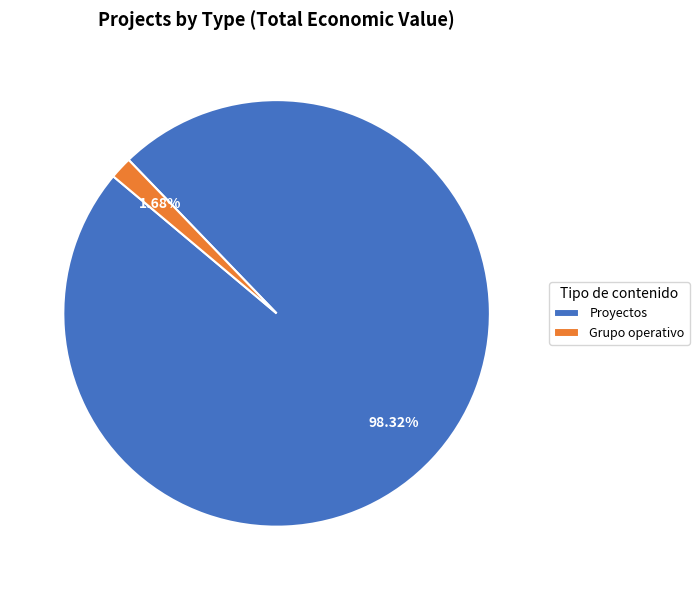

Between Proyectos and Grupo operativo, which is larger?

Proyectos